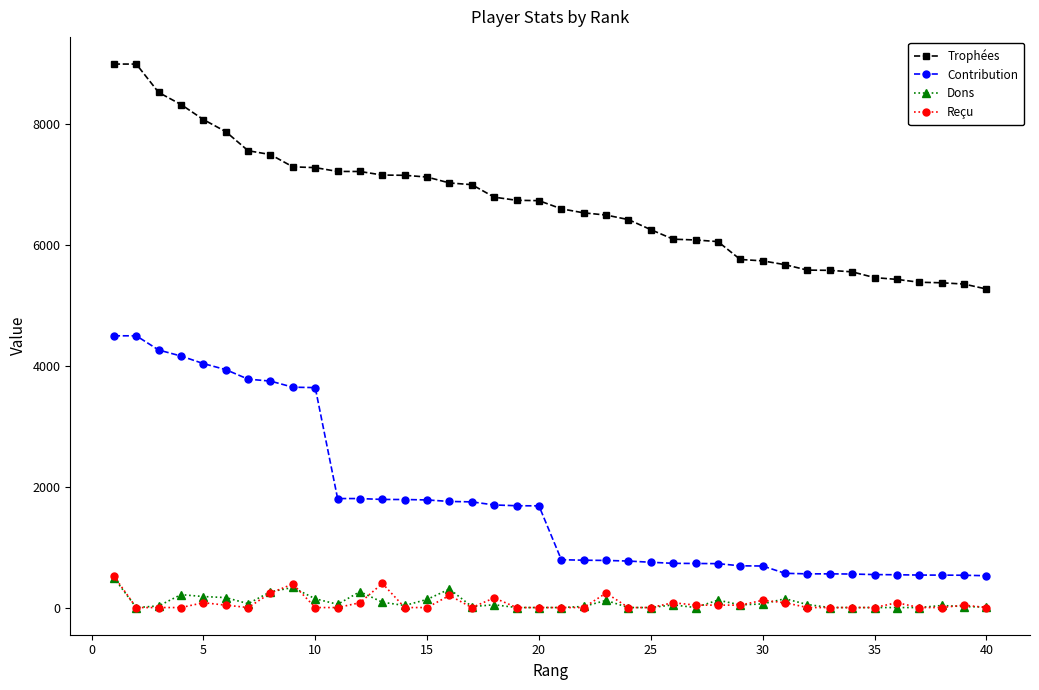

Which series has the largest total across all categories?

Trophées